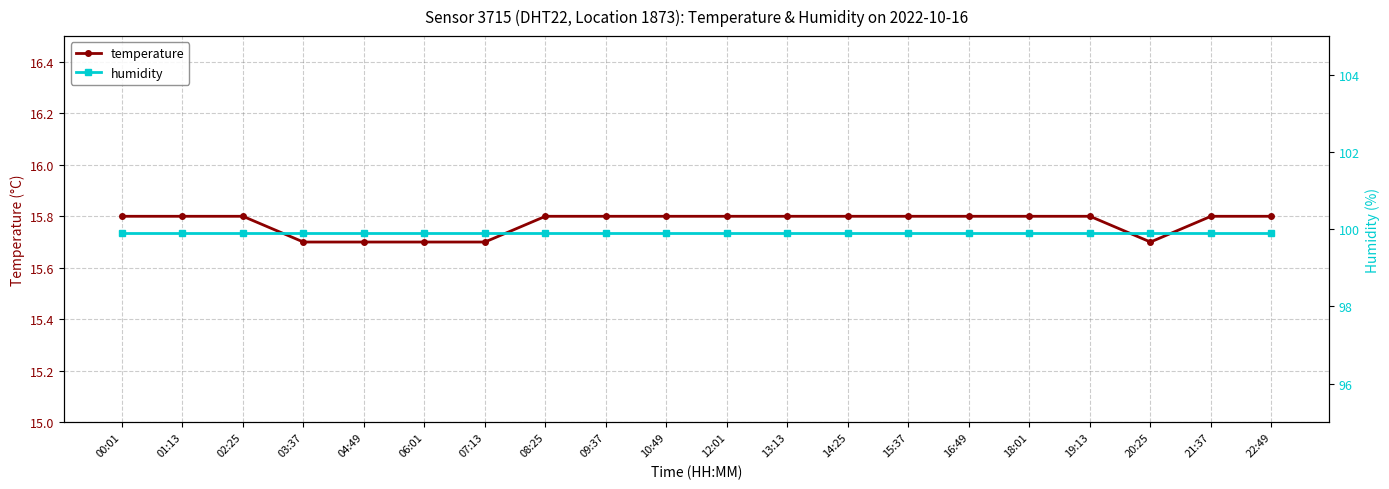

What is the label of the 1st point from the right?

22:49